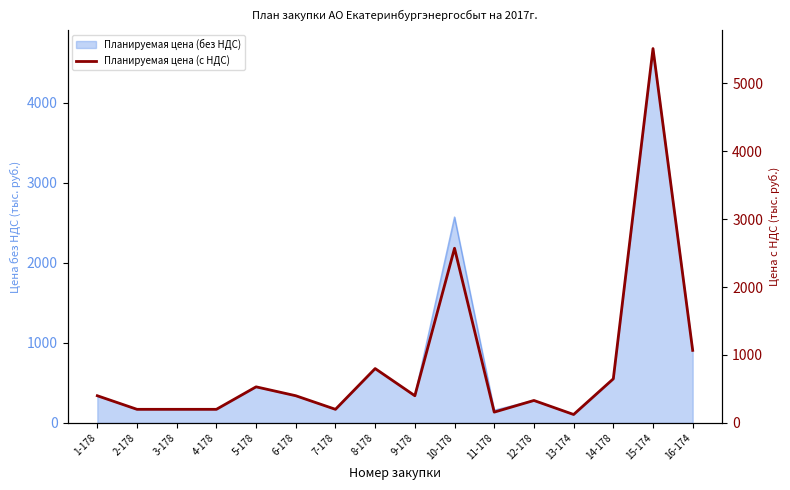

What is the sum of all values?

13742.5